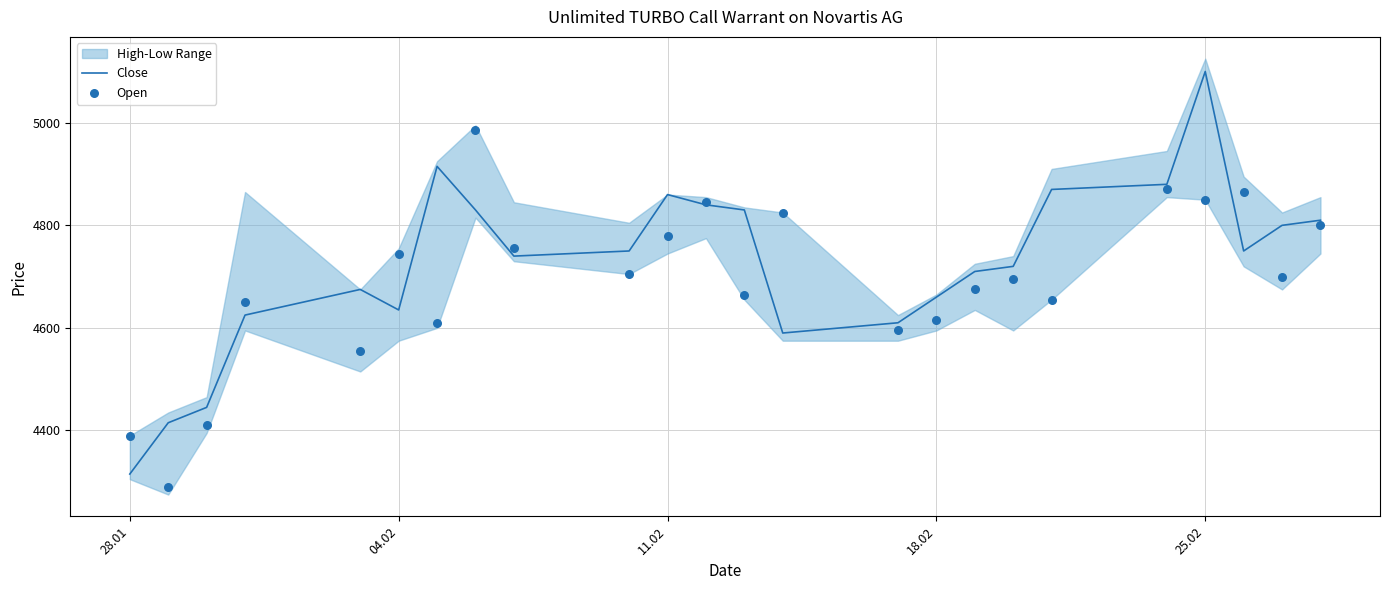

Which series has the widest spread of Y values?

Close